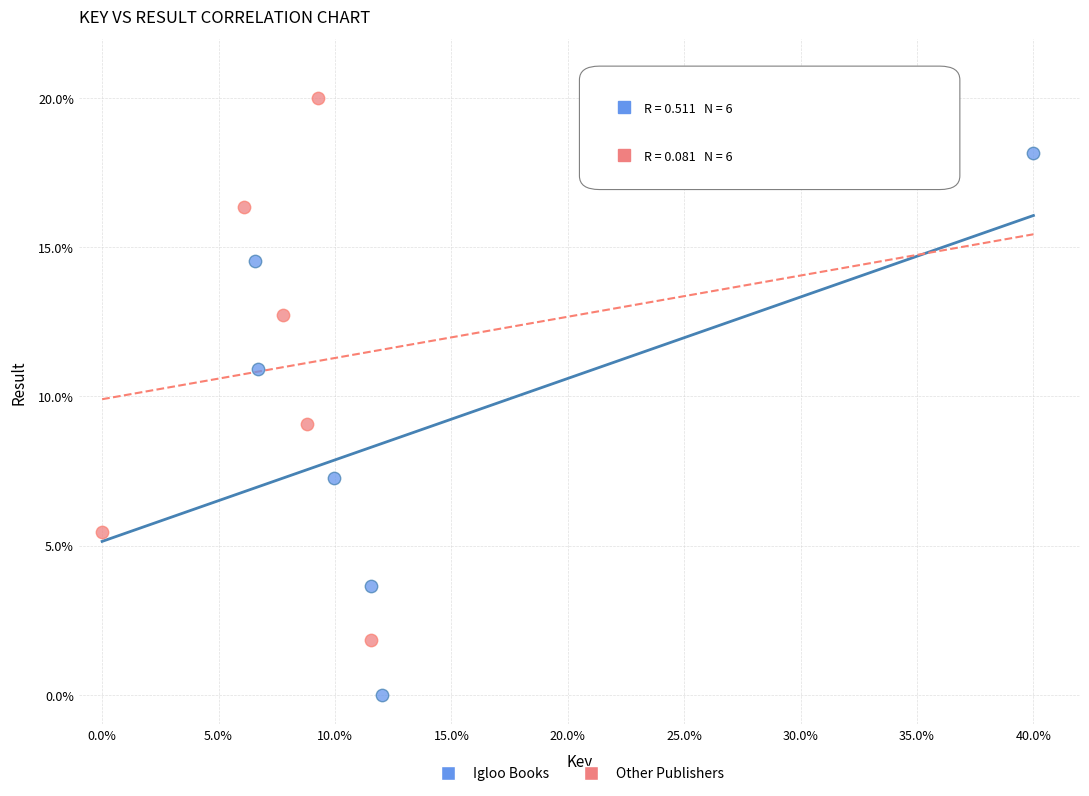

Which series reaches the maximum Y coordinate?

Other Publishers